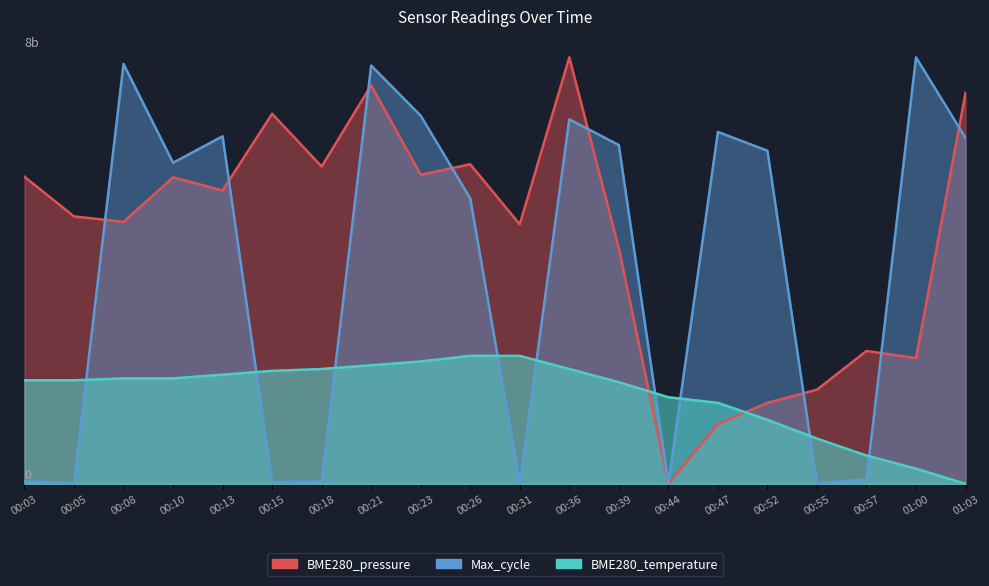

Rank the series by their maximum value, from lowest to highest.

BME280_temperature, BME280_pressure, Max_cycle